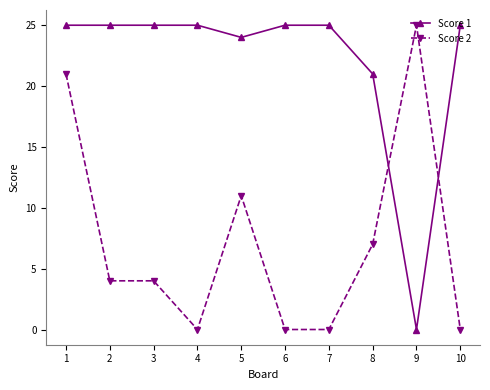

Which series has the largest total across all categories?

Score 1